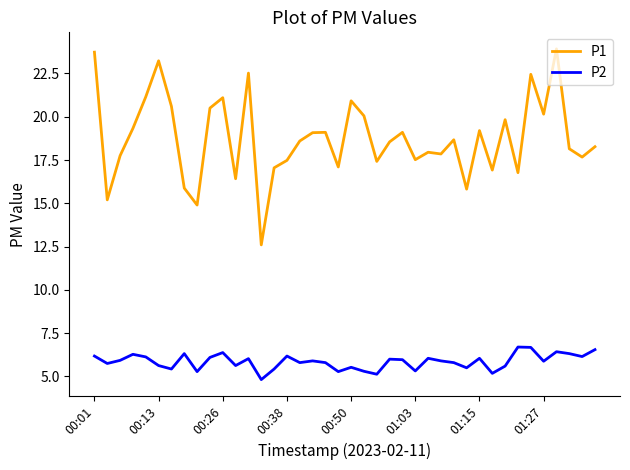

What is the difference between the maximum and minimum values in the P2 series?

1.9